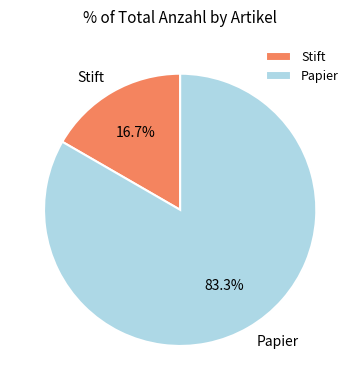

How many segments does this pie chart have?

2